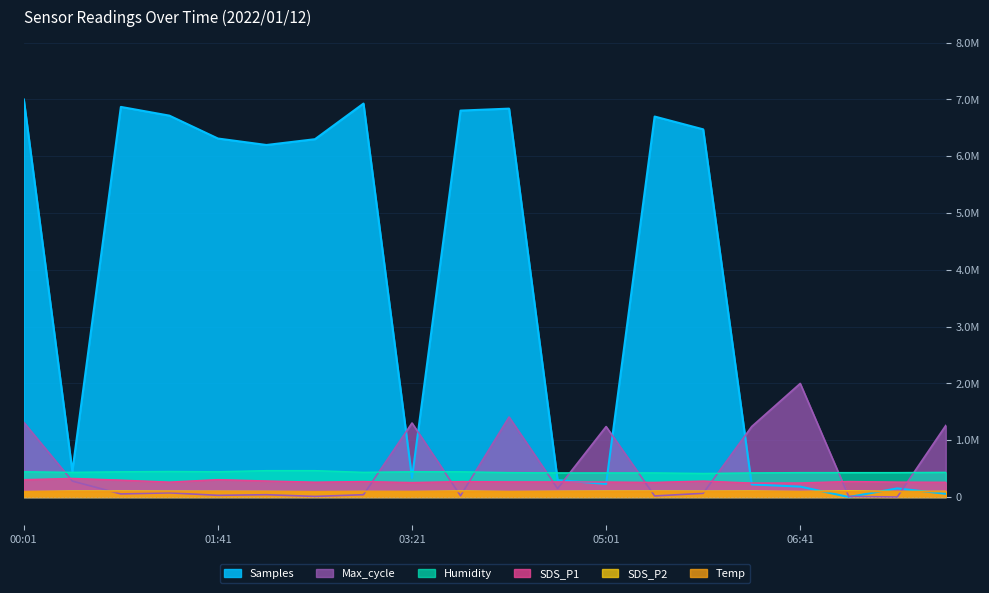

True or false: Max_cycle and SDS_P1 intersect in this chart.

True